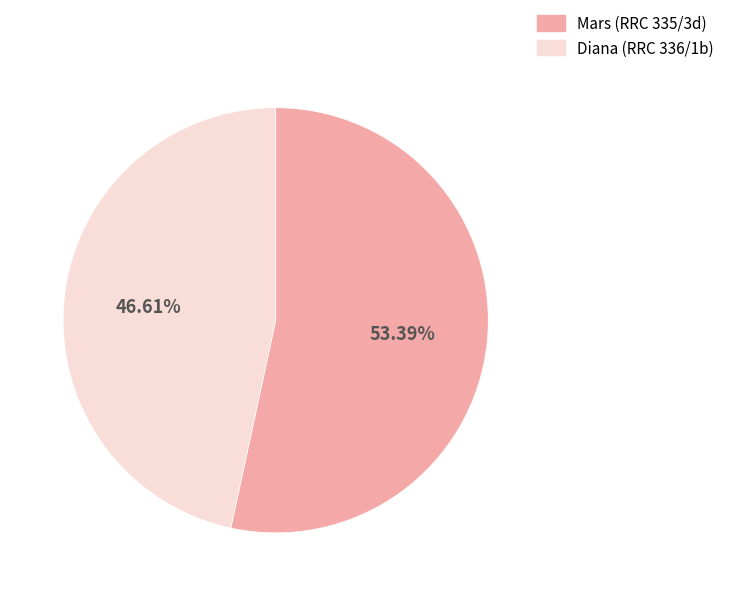

Rank the categories by value from highest to lowest.

Mars (RRC 335/3d), Diana (RRC 336/1b)